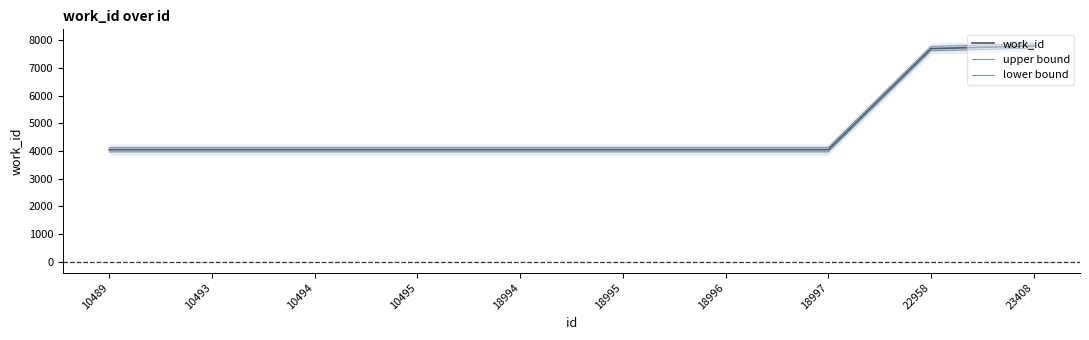

Which has a higher value, 22958 or 18995?

22958